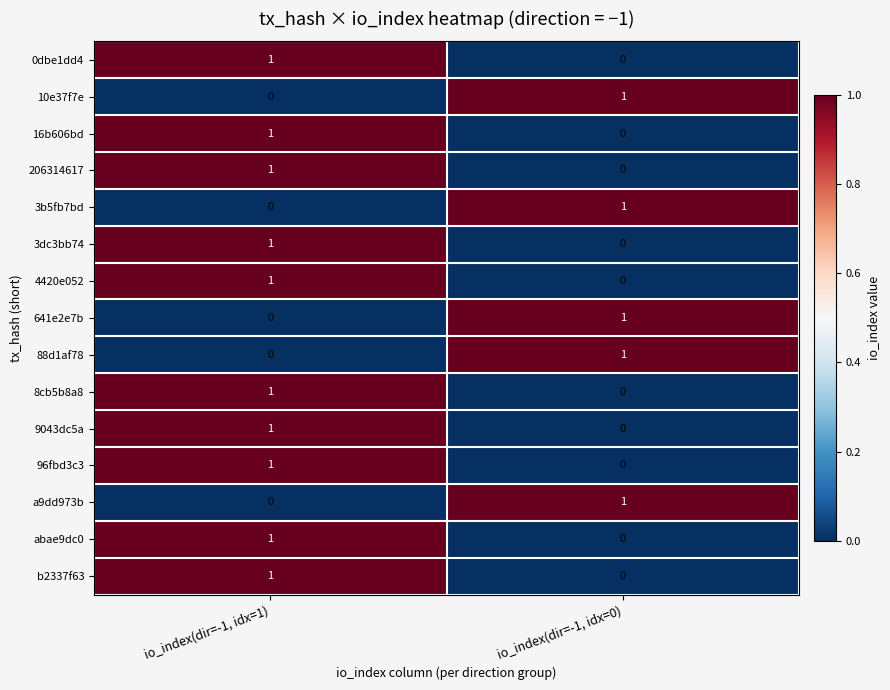

What is the total value across all series at io_index(dir=-1, idx=0)?

5